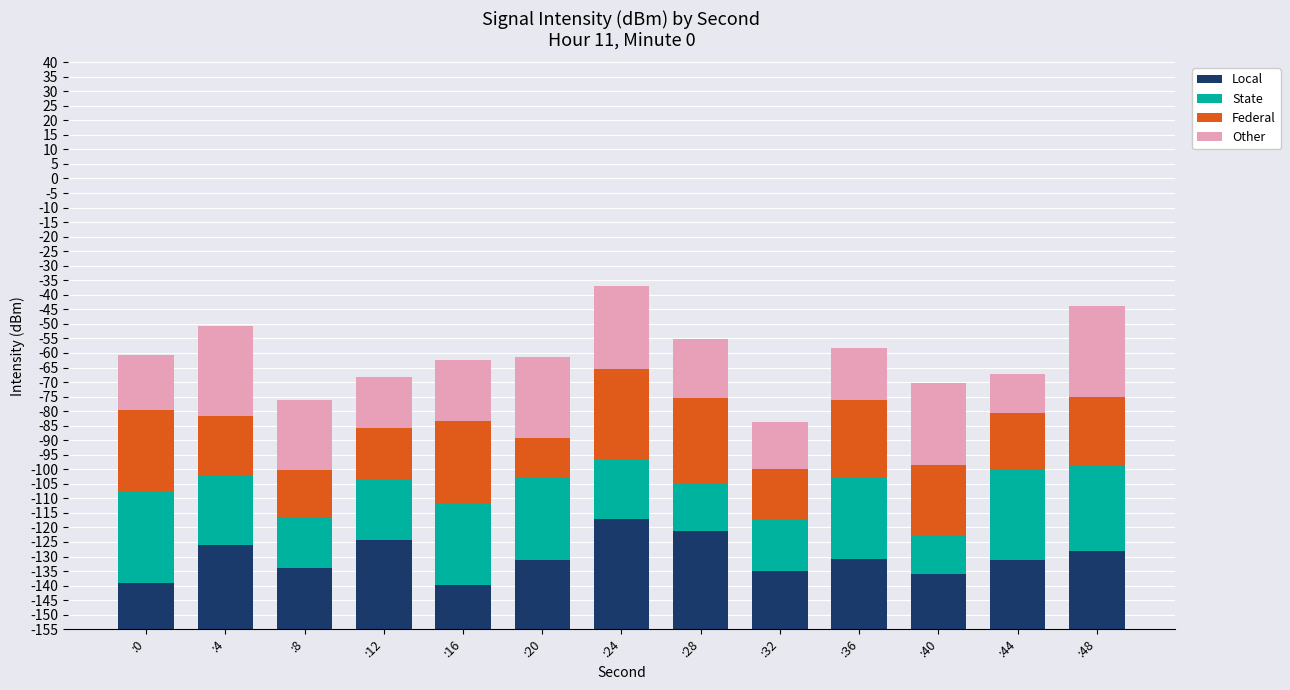

What are all the series names shown in the legend?

Local, State, Federal, Other